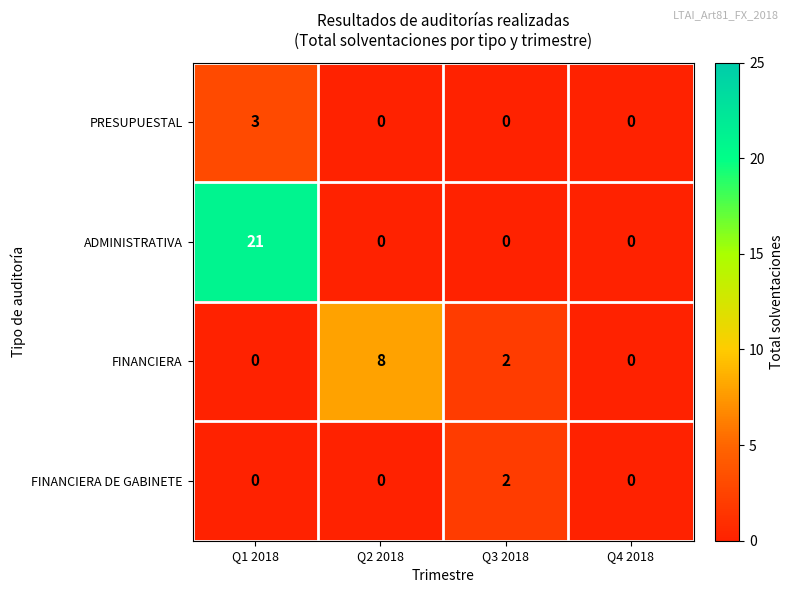

Reading left to right, list all the values displayed in this chart.

PRESUPUESTAL: 3	0	0	0
ADMINISTRATIVA: 21	0	0	0
FINANCIERA: 0	8	2	0
FINANCIERA DE GABINETE: 0	0	2	0